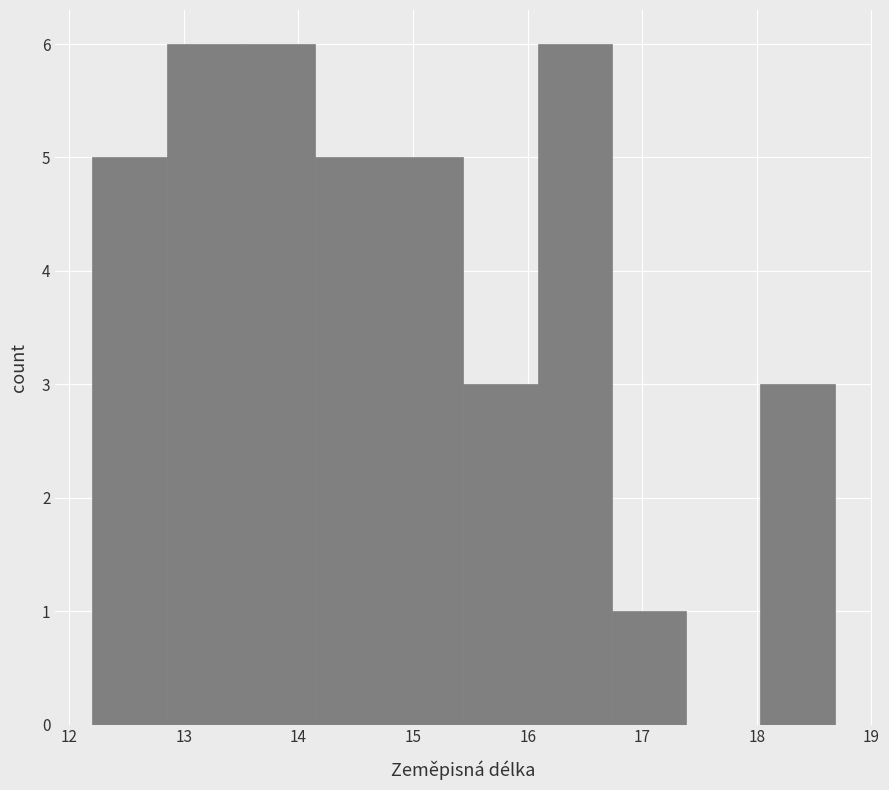

Reading left to right, list every bar in this chart as the range it spans on the x-axis followed by its height. Neither the bar edges nor the heights are printed on the chart, so give them approximately, as read against the axes.

12.2 to 12.8: 5
12.8 to 13.5: 6
13.5 to 14.1: 6
14.1 to 14.8: 5
14.8 to 15.4: 5
15.4 to 16.1: 3
16.1 to 16.7: 6
16.7 to 17.4: 1
17.4 to 18.0: 0
18.0 to 18.7: 3